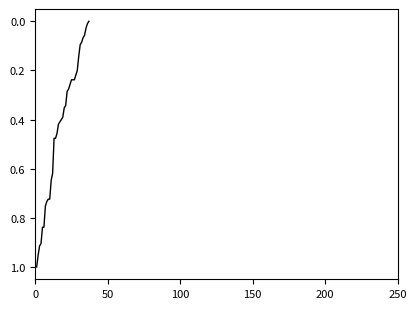

Reading left to right, transcribe all the data shown in this chart.

1.0	1.0	0.9	0.9	0.8	0.8	0.8	0.7	0.7	0.7	0.6	0.6	0.5	0.5	0.5	0.4	0.4	0.4	0.4	0.4	0.3	0.3	0.3	0.3	0.2	0.2	0.2	0.2	0.2	0.1	0.1	0.1	0.1	0.1	0.0	0.0	0.0